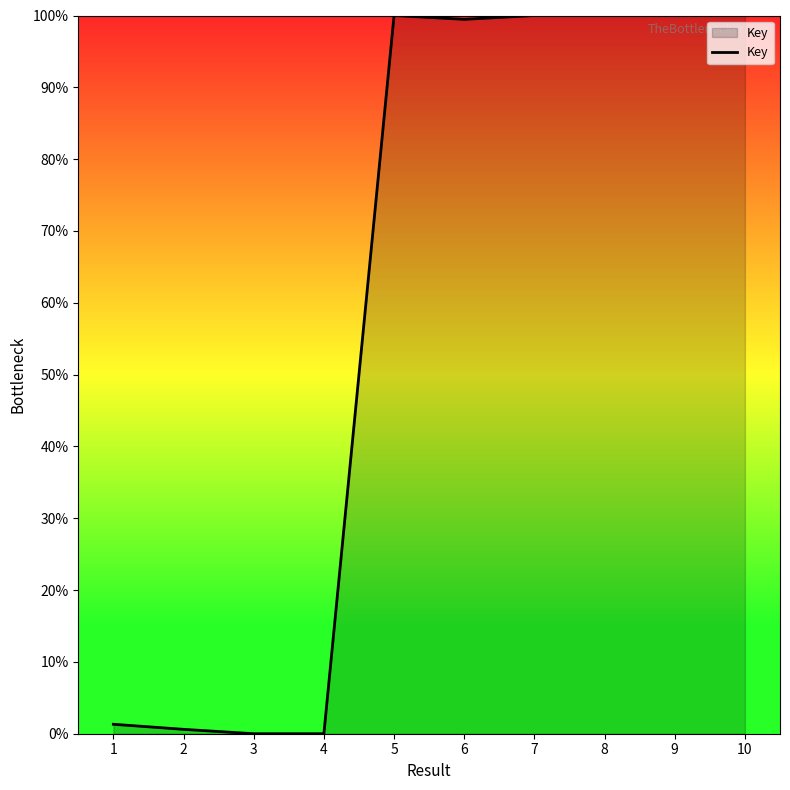

Where does the data first go above 99?

5